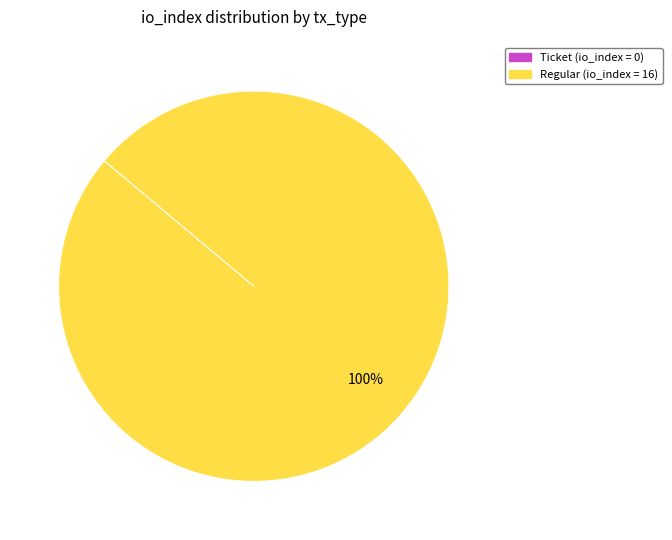

To the nearest percent, what is the difference between the largest and smallest slice percentages?

100%